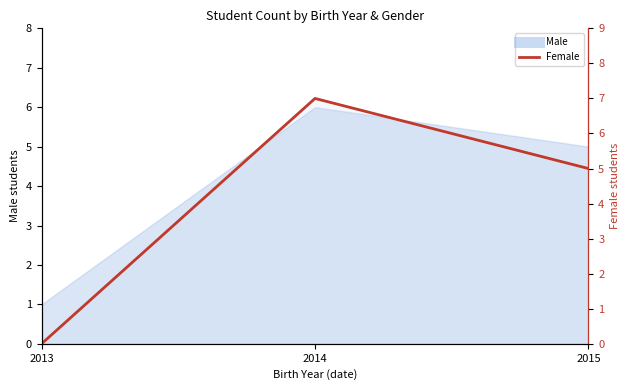

How many values are above zero?

2